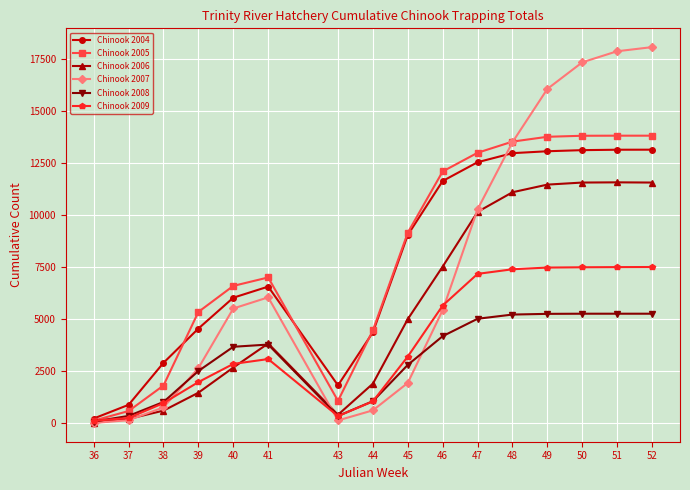

Is the value of Chinook 2004 at 37 greater than the value of Chinook 2009 at 48?

No